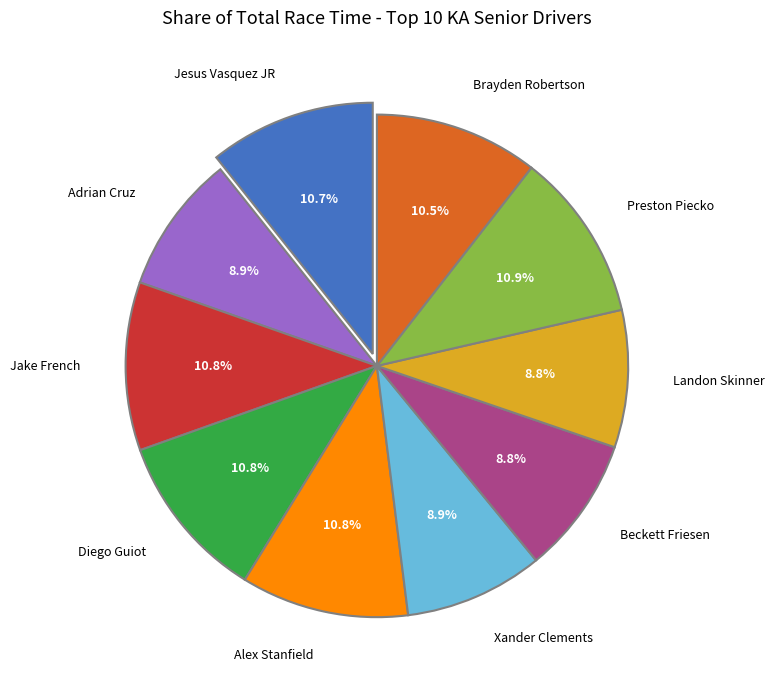

How many segments does this pie chart have?

10